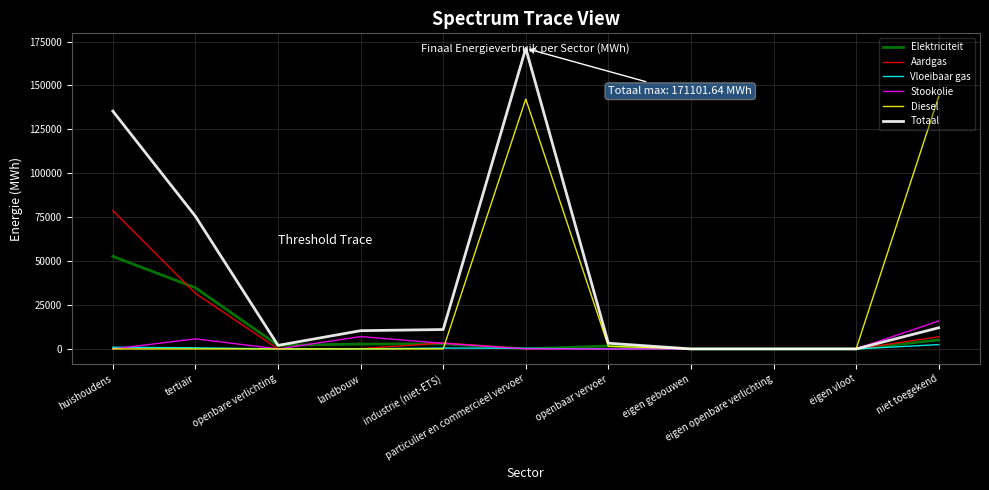

What is the highest value of the Elektriciteit series?

52662.3